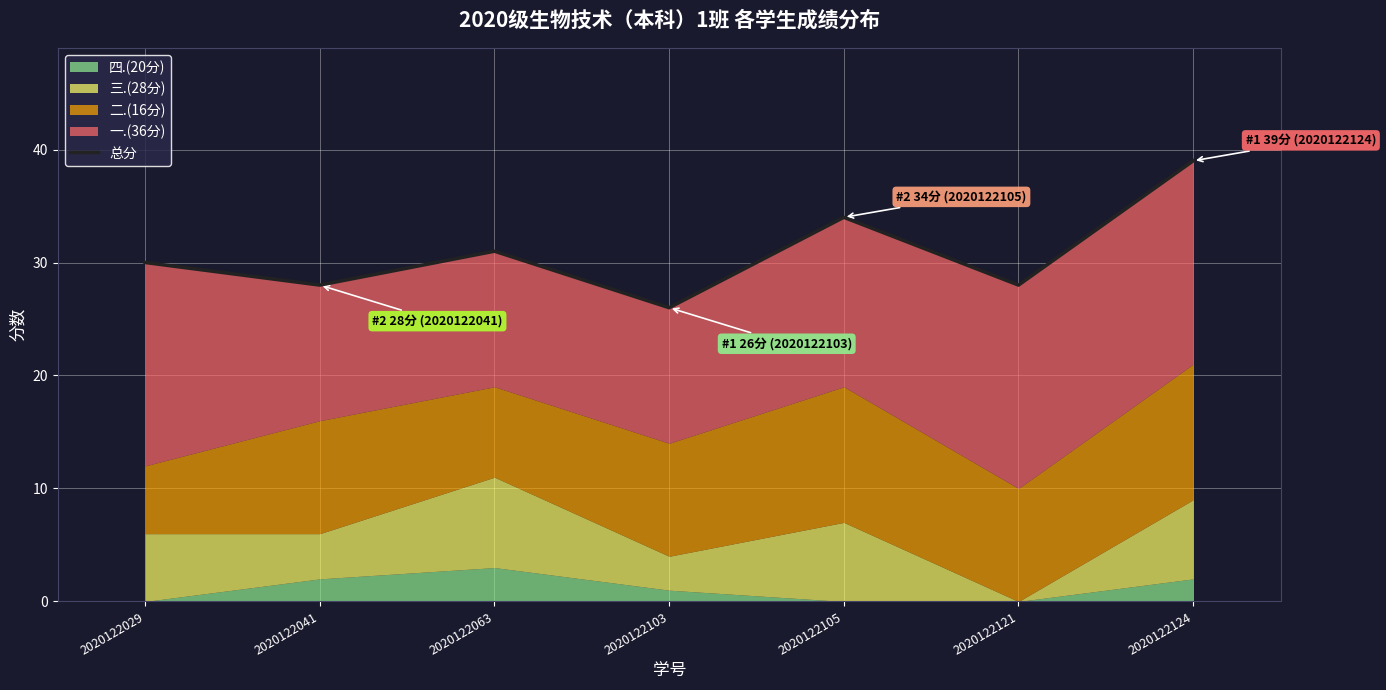

At which label does the data first exceed 30?

2020122063